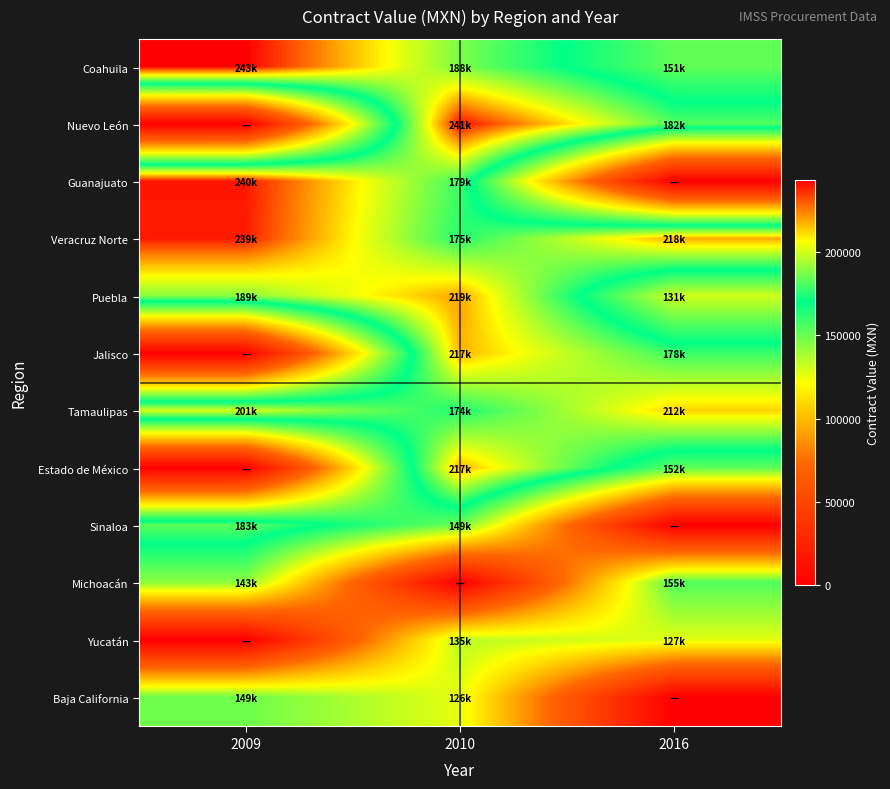

What is the maximum value shown in the chart?

243078.6